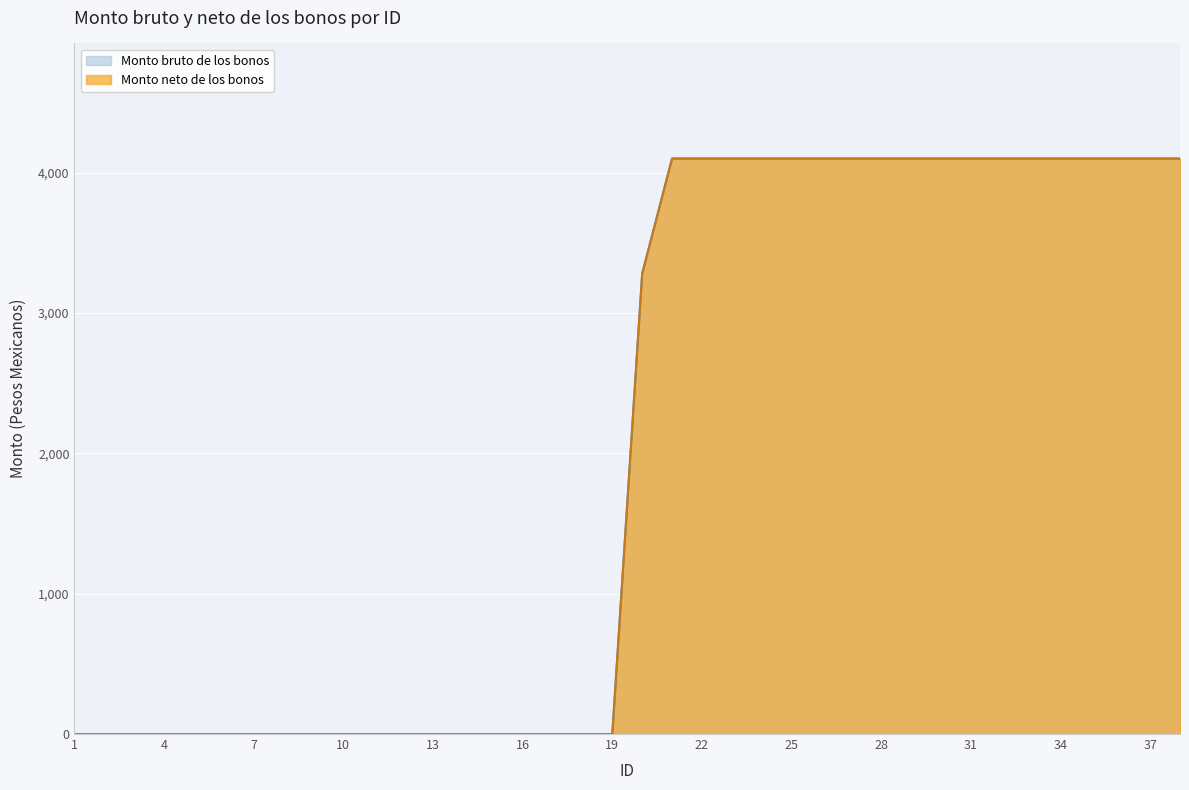

What is the average value of the Monto bruto de los bonos series?

2028